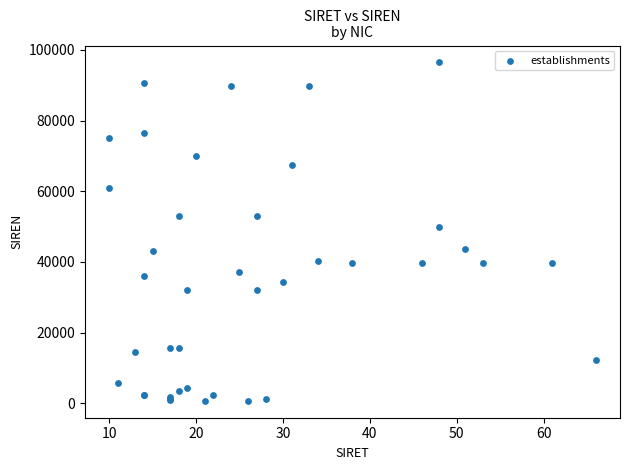

What Y value in the scatter plot is closest to 48583?

50001